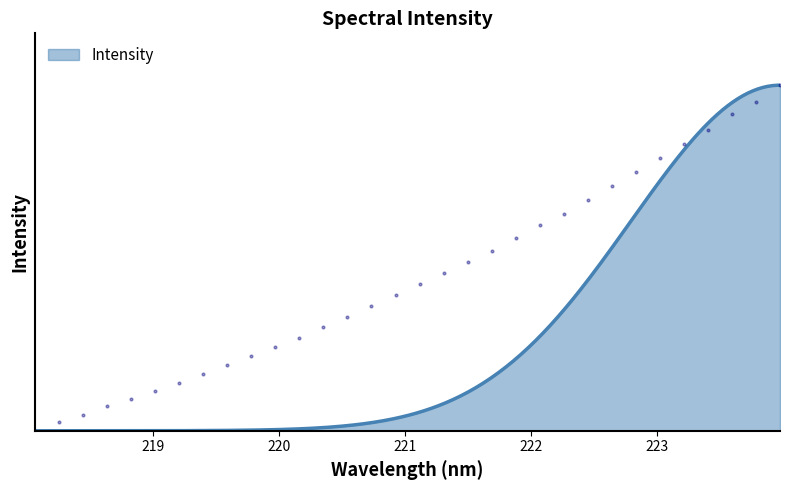

What position from the right is 220.9264?

17